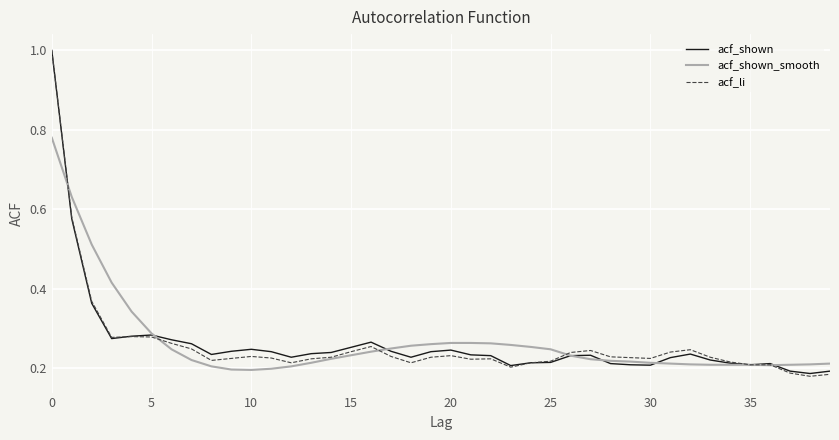

Reading right to left, list all the values displayed in this chart.

acf_shown: 0.2	0.2	0.2	0.2	0.2	0.2	0.2	0.2	0.2	0.2	0.2	0.2	0.2	0.2	0.2	0.2	0.2	0.2	0.2	0.2	0.2	0.2	0.2	0.3	0.3	0.2	0.2	0.2	0.2	0.2	0.2	0.2	0.3	0.3	0.3	0.3	0.3	0.4	0.6	1.0
acf_shown_smooth: 0.2	0.2	0.2	0.2	0.2	0.2	0.2	0.2	0.2	0.2	0.2	0.2	0.2	0.2	0.2	0.3	0.3	0.3	0.3	0.3	0.3	0.3	0.2	0.2	0.2	0.2	0.2	0.2	0.2	0.2	0.2	0.2	0.2	0.2	0.3	0.3	0.4	0.5	0.6	0.8
acf_li: 0.2	0.2	0.2	0.2	0.2	0.2	0.2	0.2	0.2	0.2	0.2	0.2	0.2	0.2	0.2	0.2	0.2	0.2	0.2	0.2	0.2	0.2	0.2	0.3	0.2	0.2	0.2	0.2	0.2	0.2	0.2	0.2	0.2	0.3	0.3	0.3	0.3	0.4	0.6	1.0